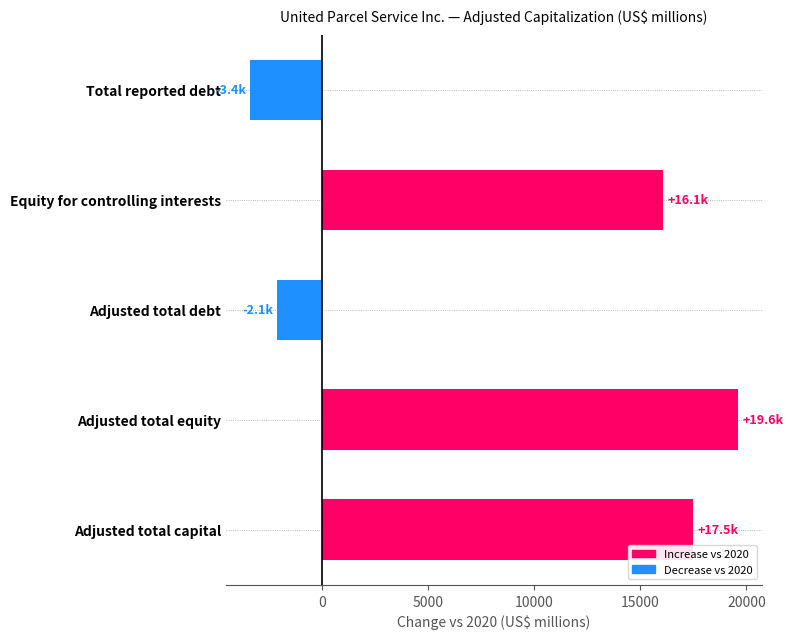

Does the chart contain stacked bars?

No